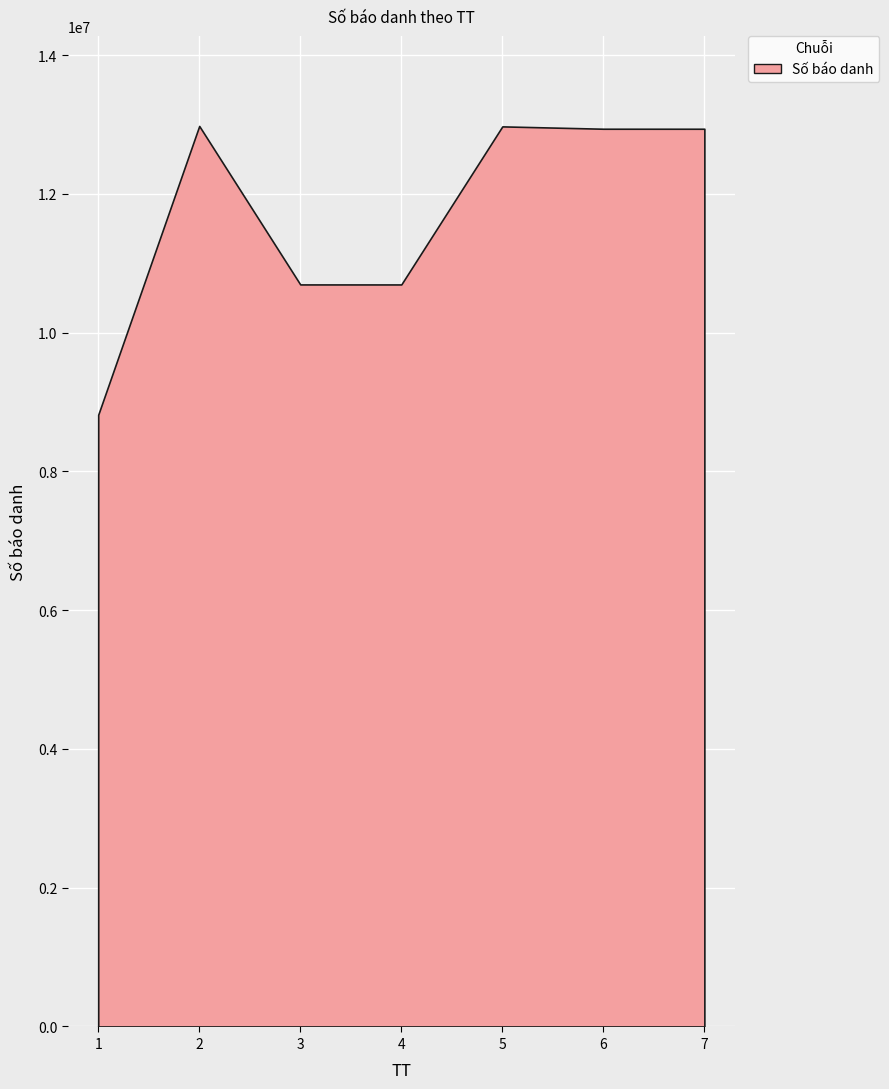

What is the change in value from 3 to 4?

-224